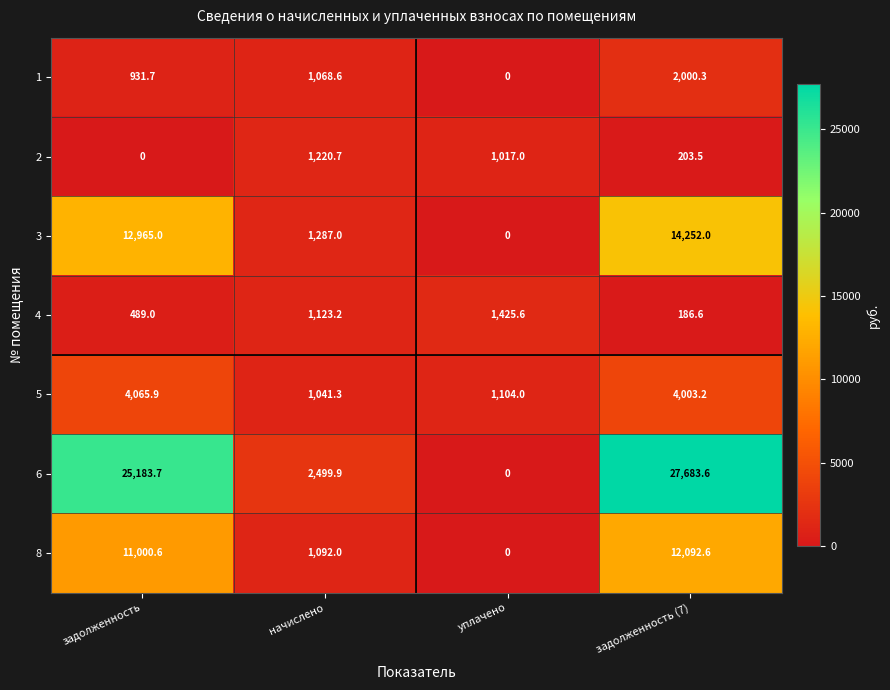

Is it true that 3 equals 22083.5 at задолженность (7)?

False